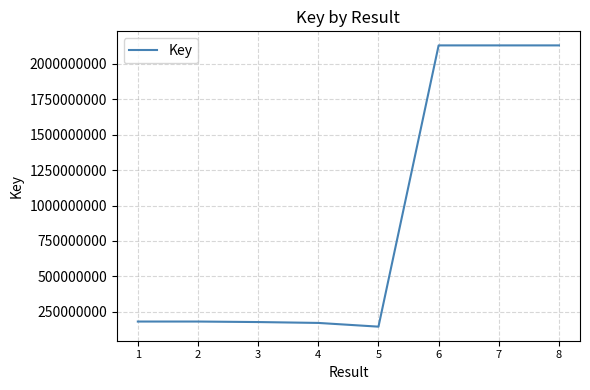

The value at 4 is 171594909. True or false?

True